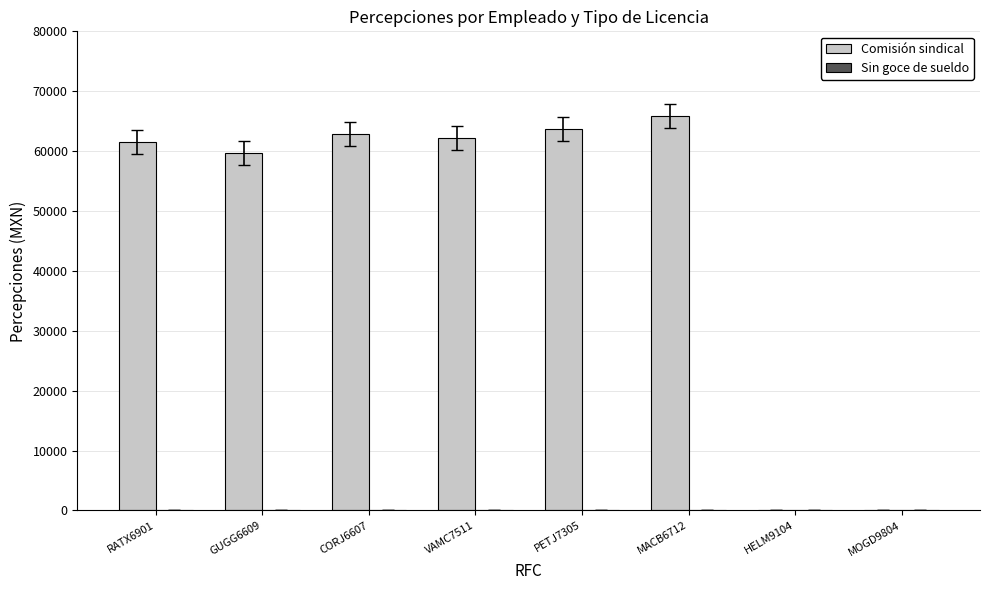

What is the change in value from MACB6712 to HELM9104?

-65925.2